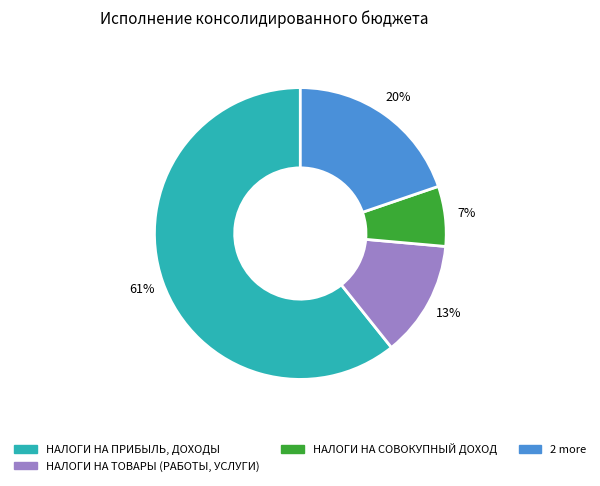

Is there a majority slice in this chart?

Yes